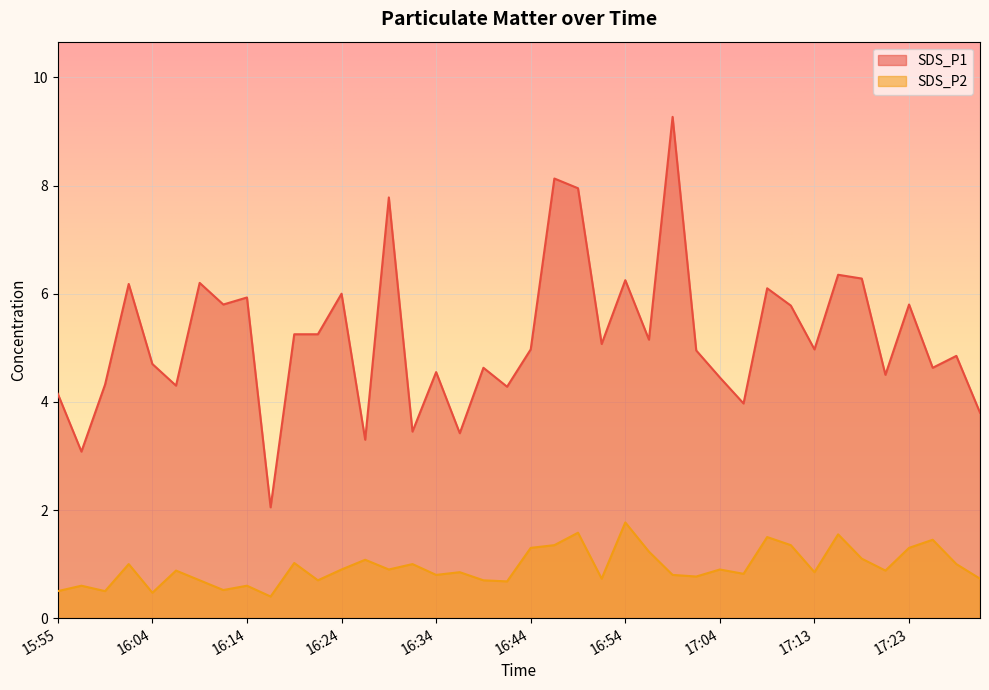

Where is SDS_P1 nearest to the value 5?

16:44